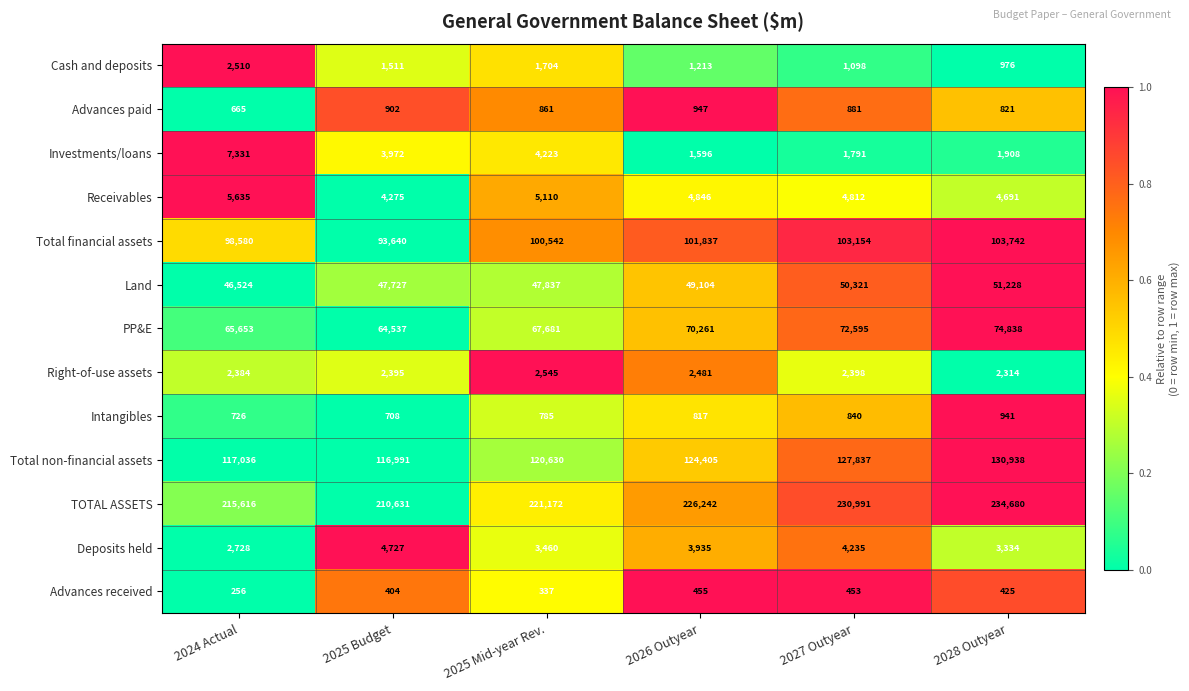

What is the sum of the Total financial assets values at 2027 Outyear and 2028 Outyear?

206896